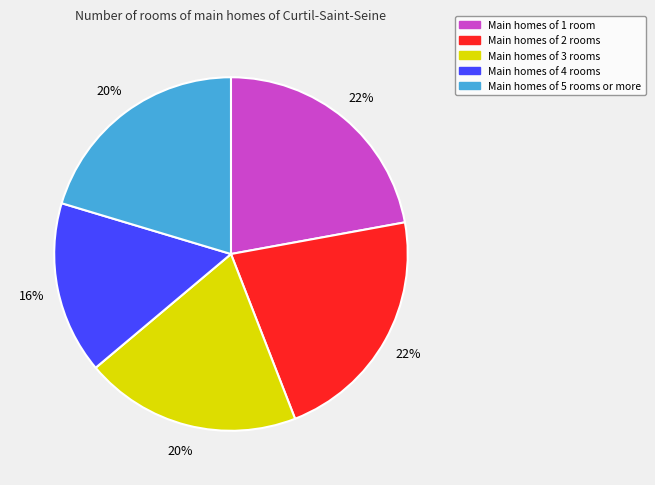

Is there a majority slice in this chart?

No